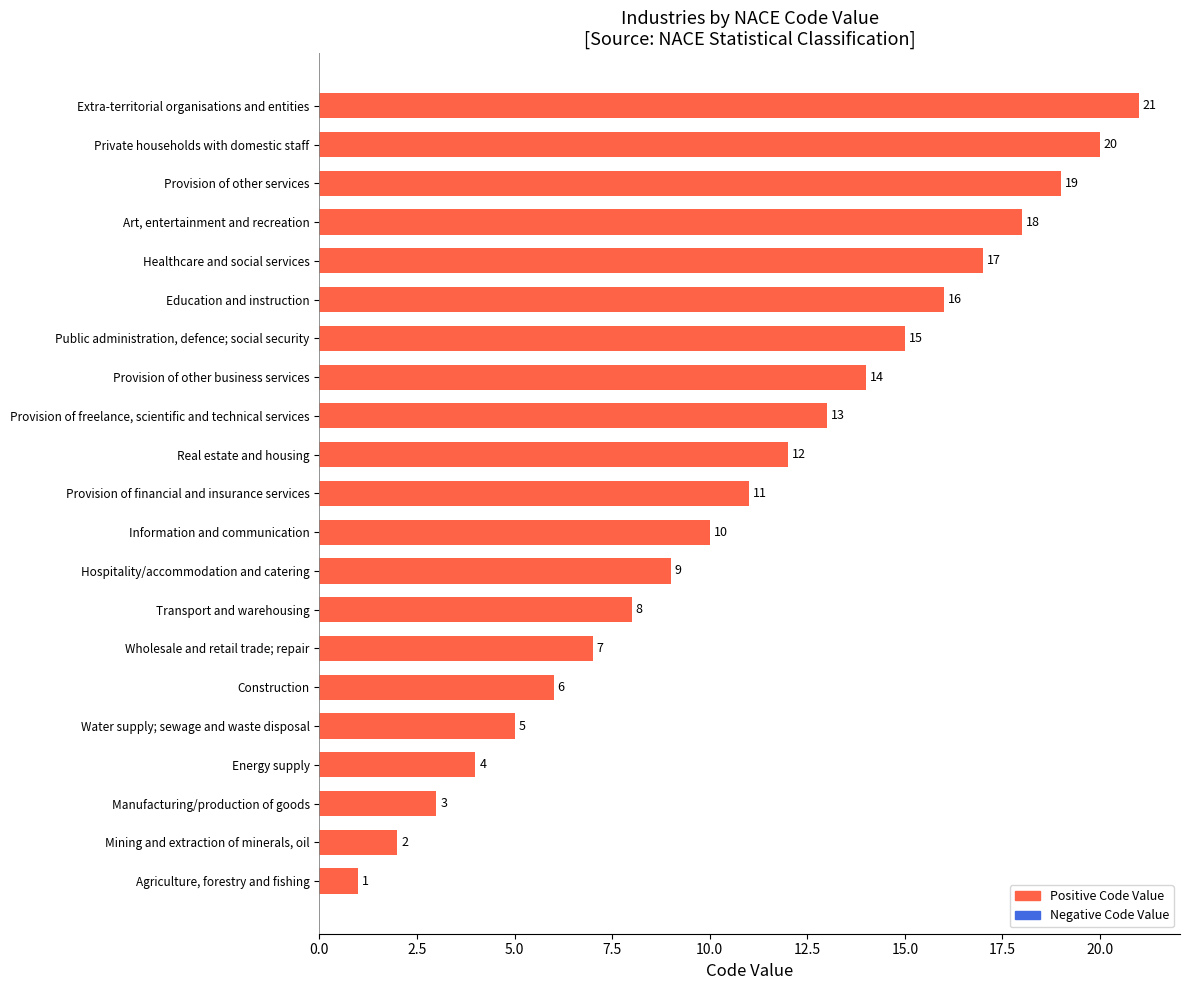

List the labels in order of value, smallest first.

Agriculture, forestry and fishing, Mining and extraction of minerals, oil, Manufacturing/production of goods, Energy supply, Water supply; sewage and waste disposal, Construction, Wholesale and retail trade; repair, Transport and warehousing, Hospitality/accommodation and catering, Information and communication, Provision of financial and insurance services, Real estate and housing, Provision of freelance, scientific and technical services, Provision of other business services, Public administration, defence; social security, Education and instruction, Healthcare and social services, Art, entertainment and recreation, Provision of other services, Private households with domestic staff, Extra-territorial organisations and entities